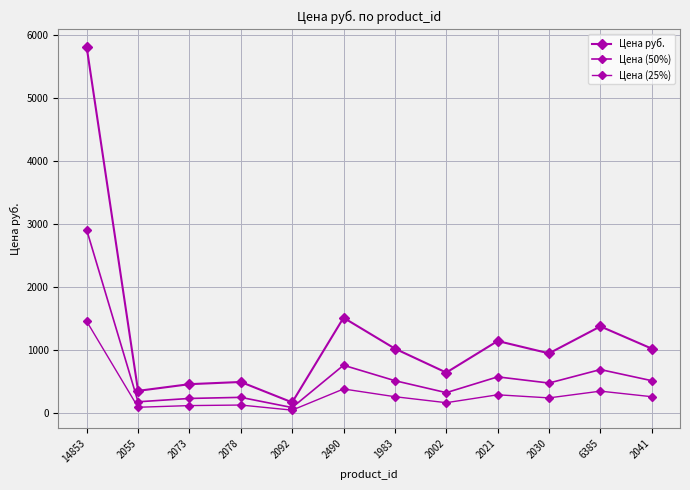

Does the chart have visible grid lines?

Yes